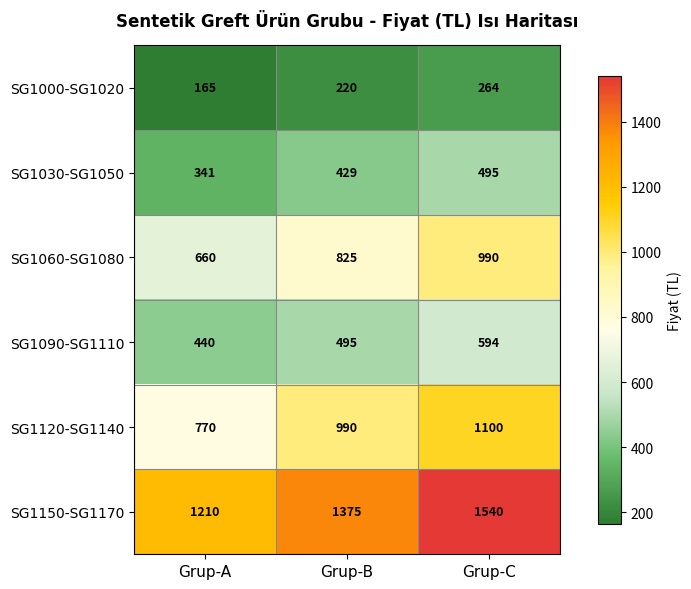

Reading left to right, what are all the values shown in this chart?

SG1000-SG1020: 165	220	264
SG1030-SG1050: 341	429	495
SG1060-SG1080: 660	825	990
SG1090-SG1110: 440	495	594
SG1120-SG1140: 770	990	1100
SG1150-SG1170: 1210	1375	1540